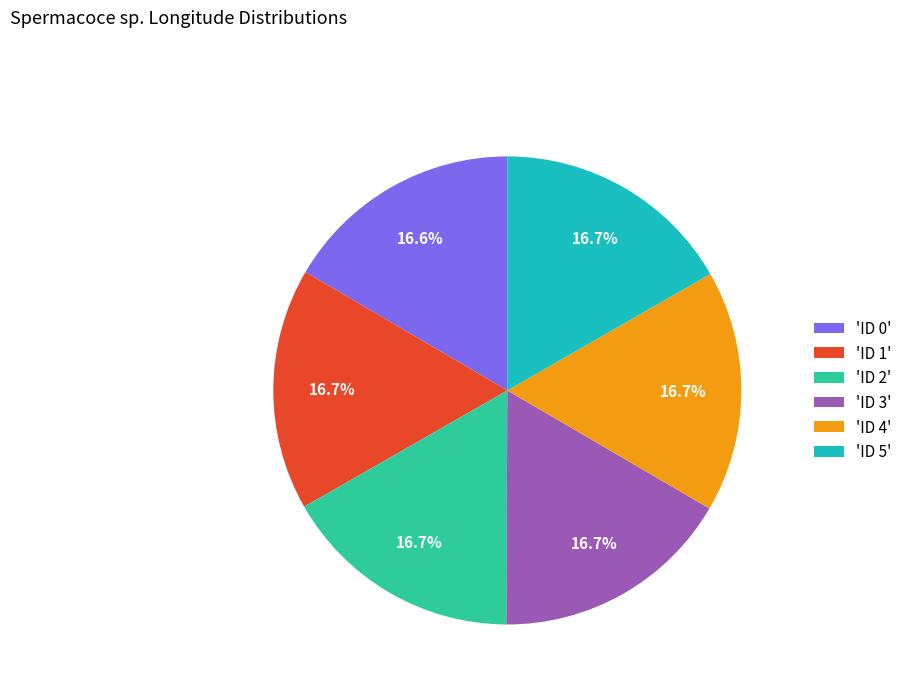

Is there any slice that represents more than half of the pie?

No